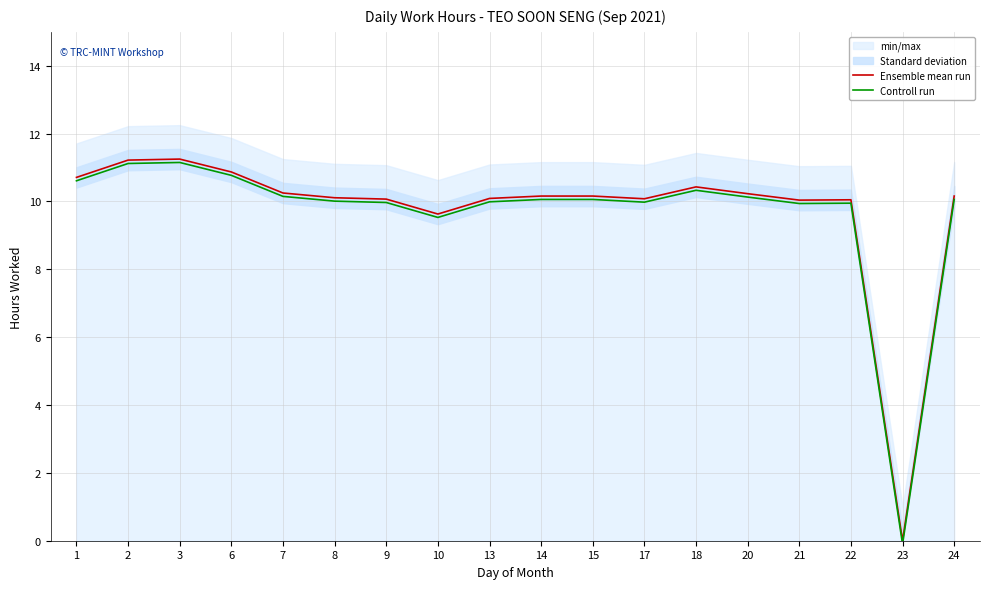

Is it true that Controll run equals 11.2 at 3?

True